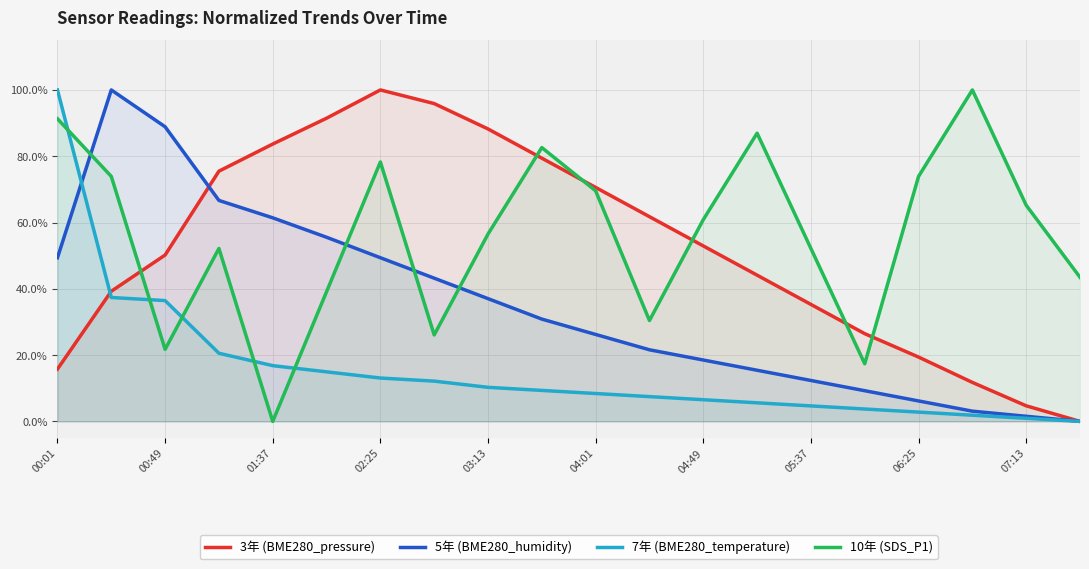

In 3年 (BME280_pressure), how many points are higher than both neighbors (excluding endpoints)?

1